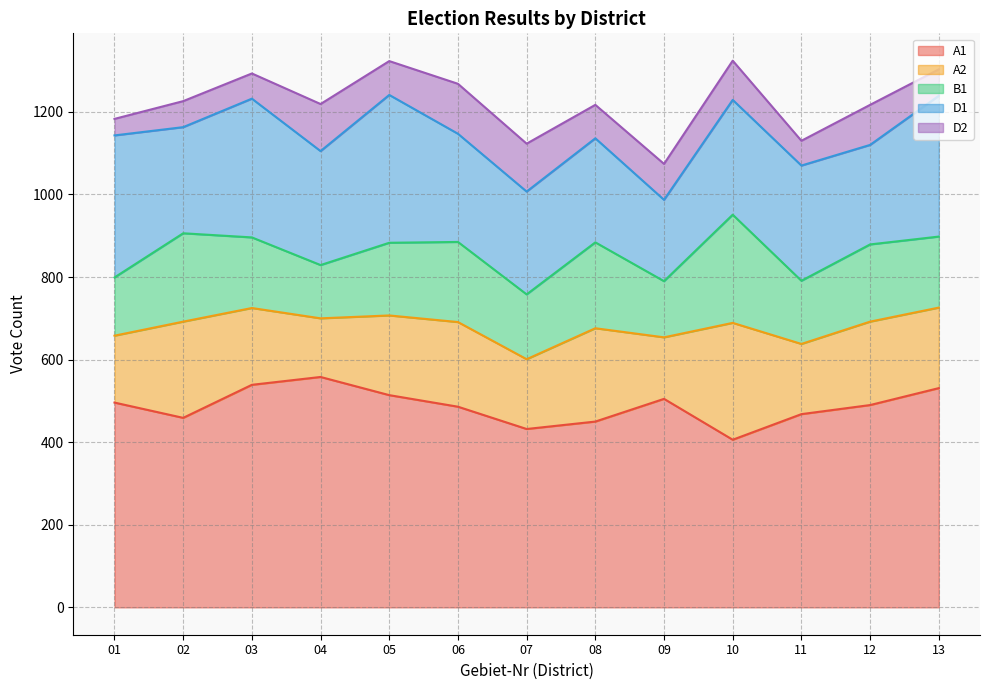

What are all the series names shown in the legend?

A1, A2, B1, D1, D2